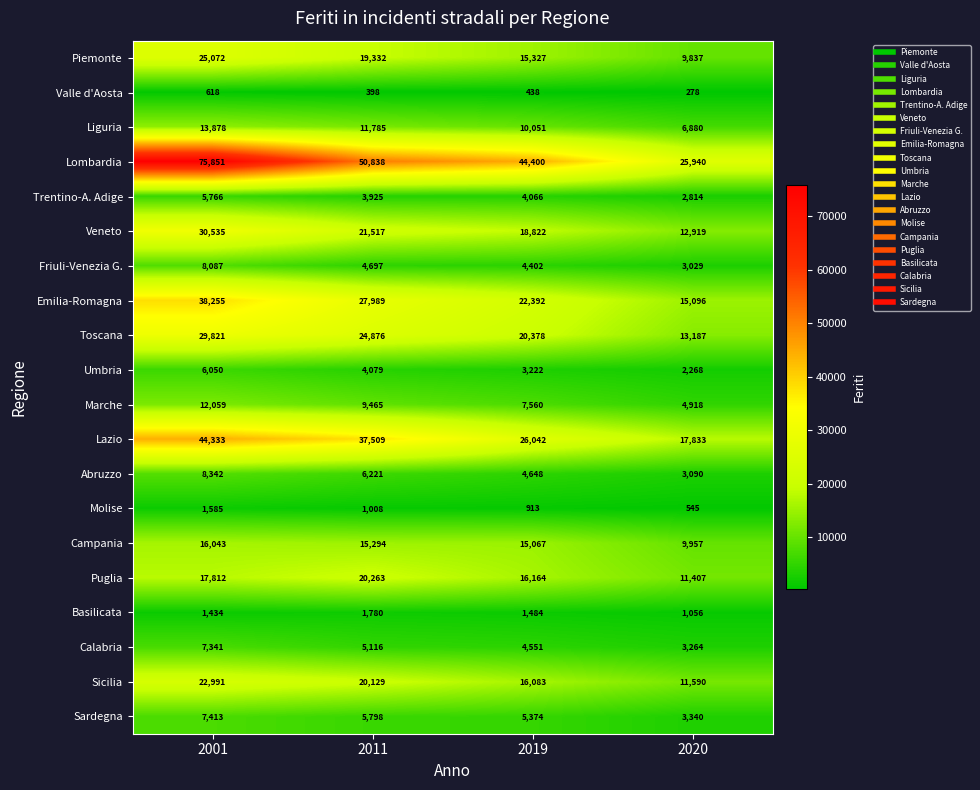

True or false: Piemonte has a value of 25072 at 2001.

True